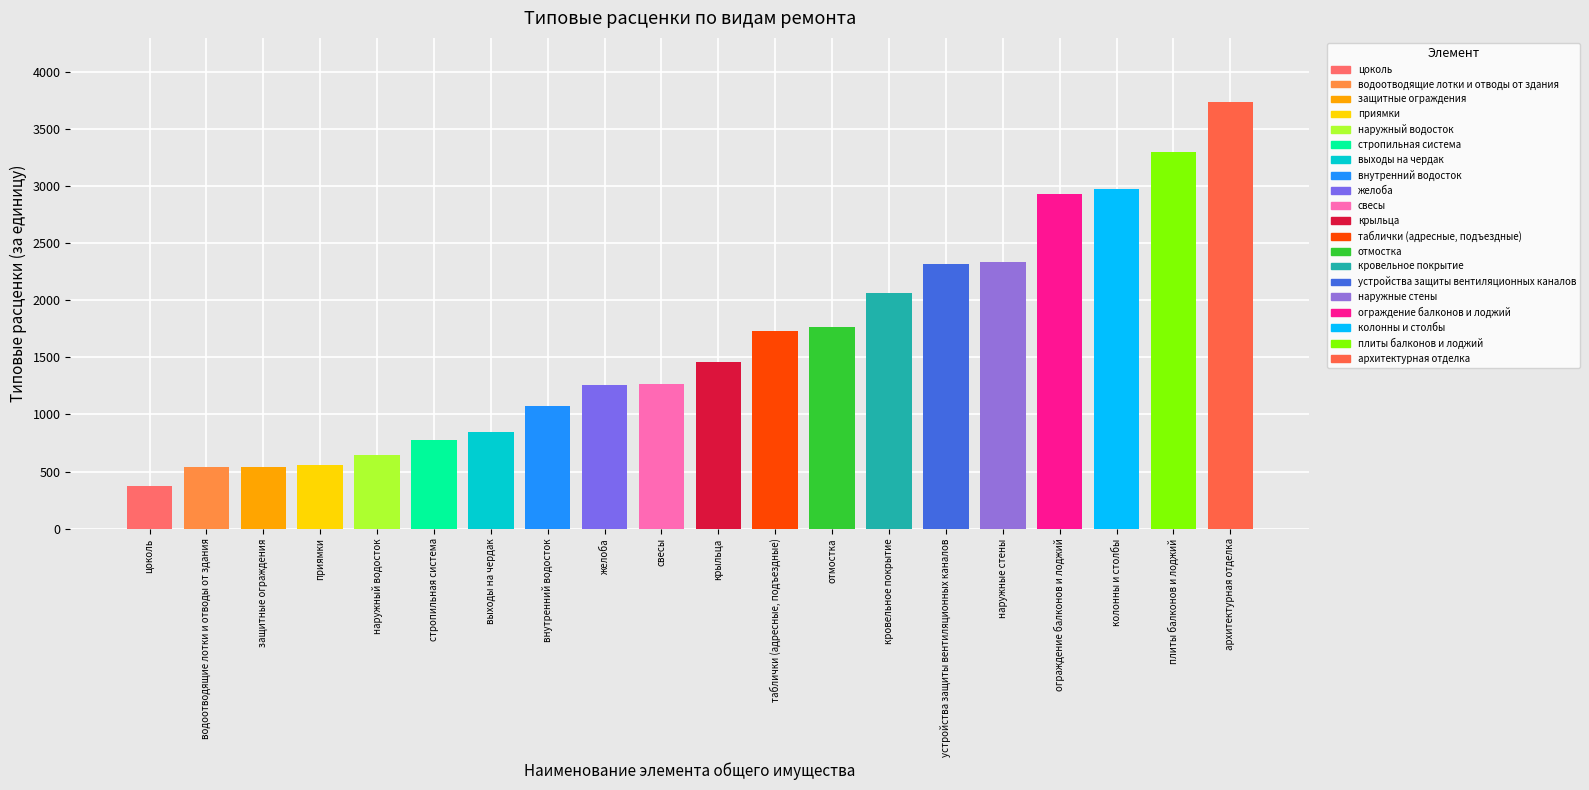

How many bars are there in total?

20